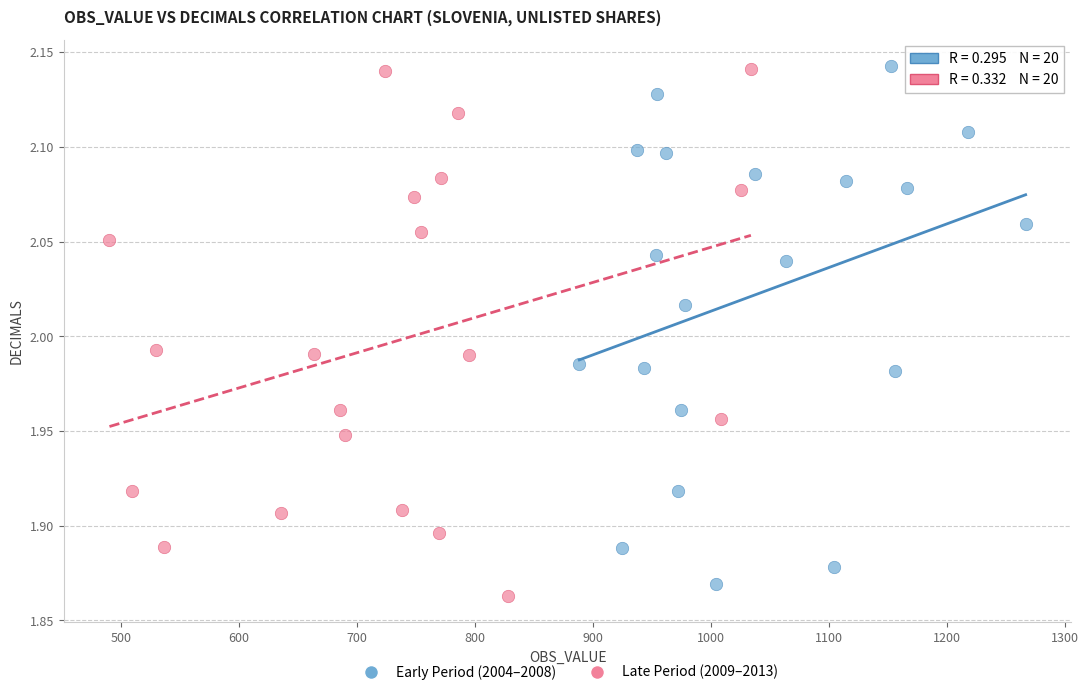

Which series reaches the minimum Y coordinate?

Late Period (2009–2013)